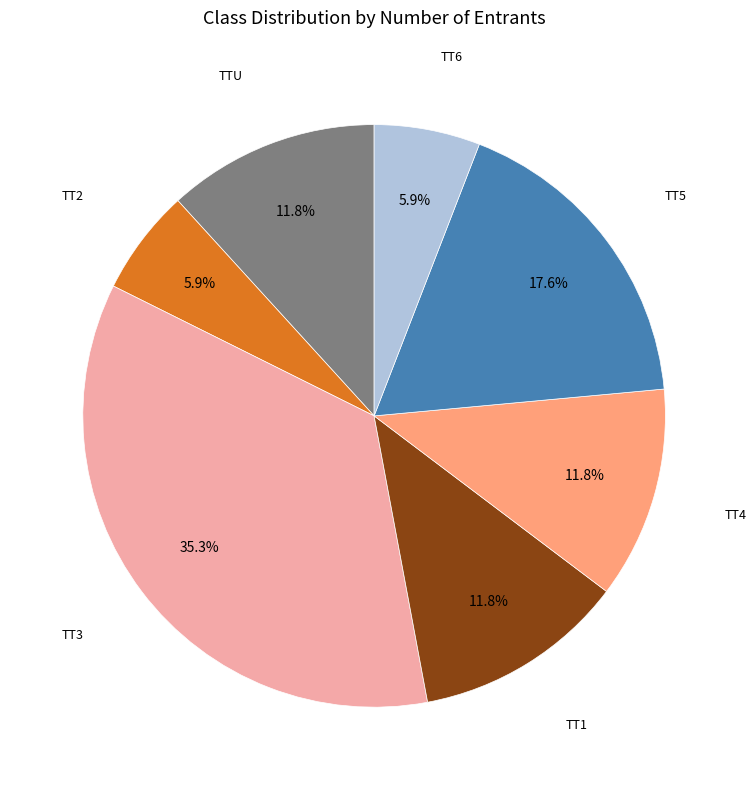

To the nearest percent, what is the difference between the largest and smallest slice percentages?

29%